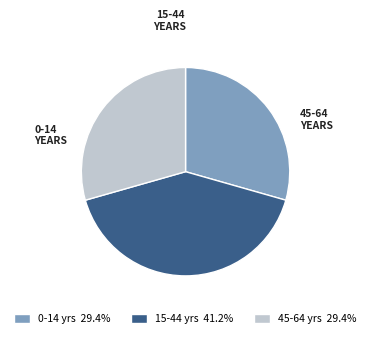

Is there a majority slice in this chart?

No